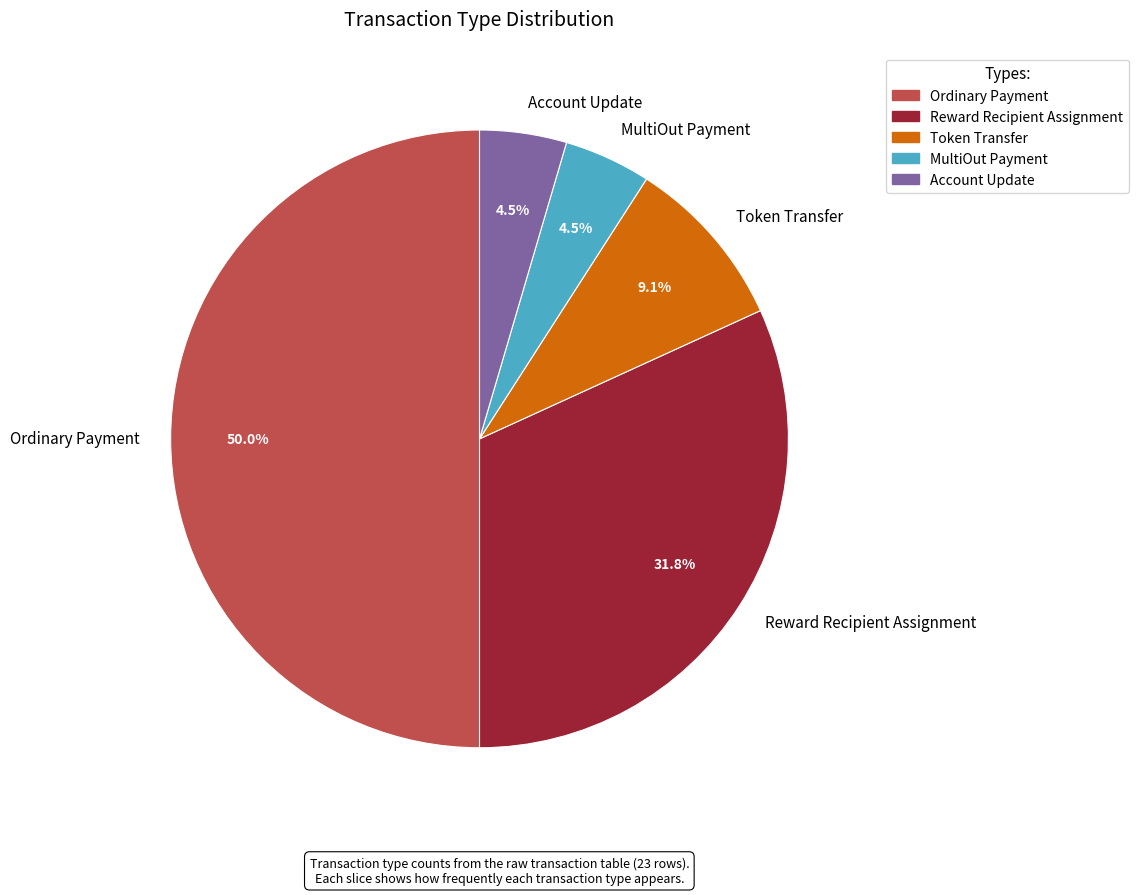

To the nearest percent, what is the average slice percentage?

20%